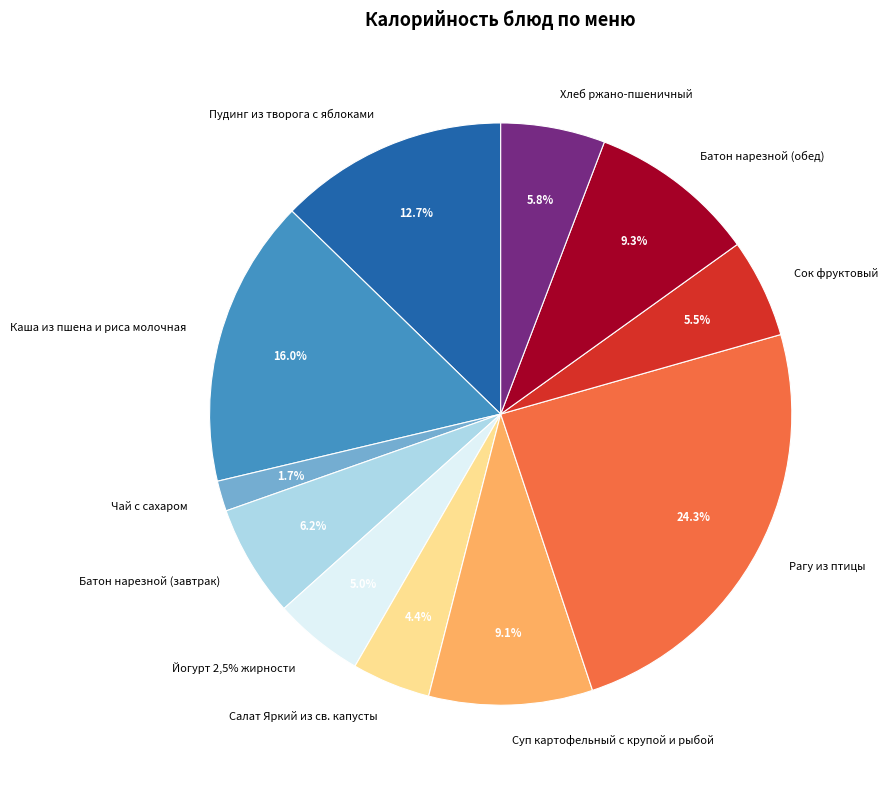

Which category has the smallest portion of the pie?

Чай с сахаром